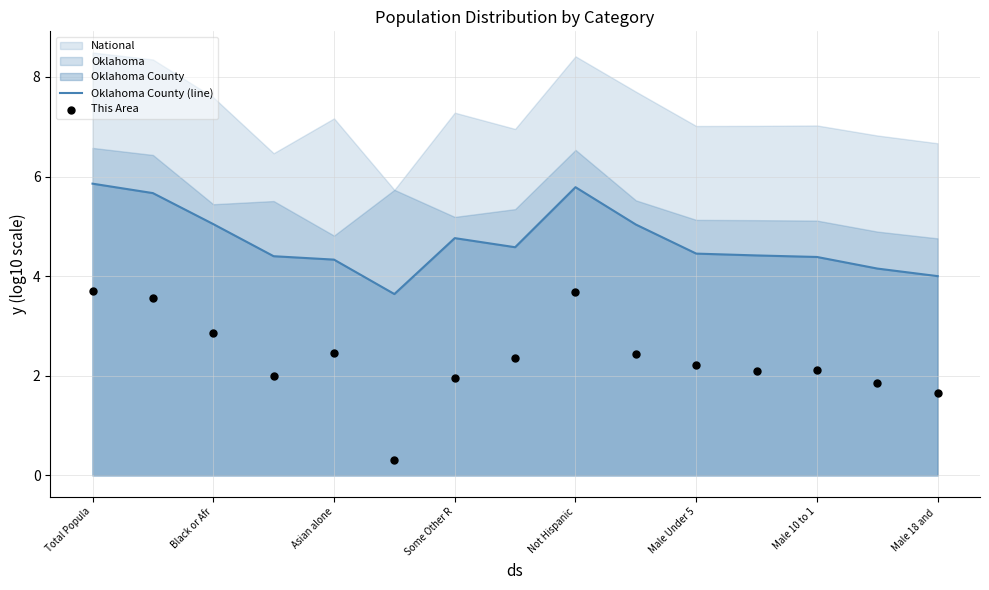

At how many categories does at least one series exceed 0?

15